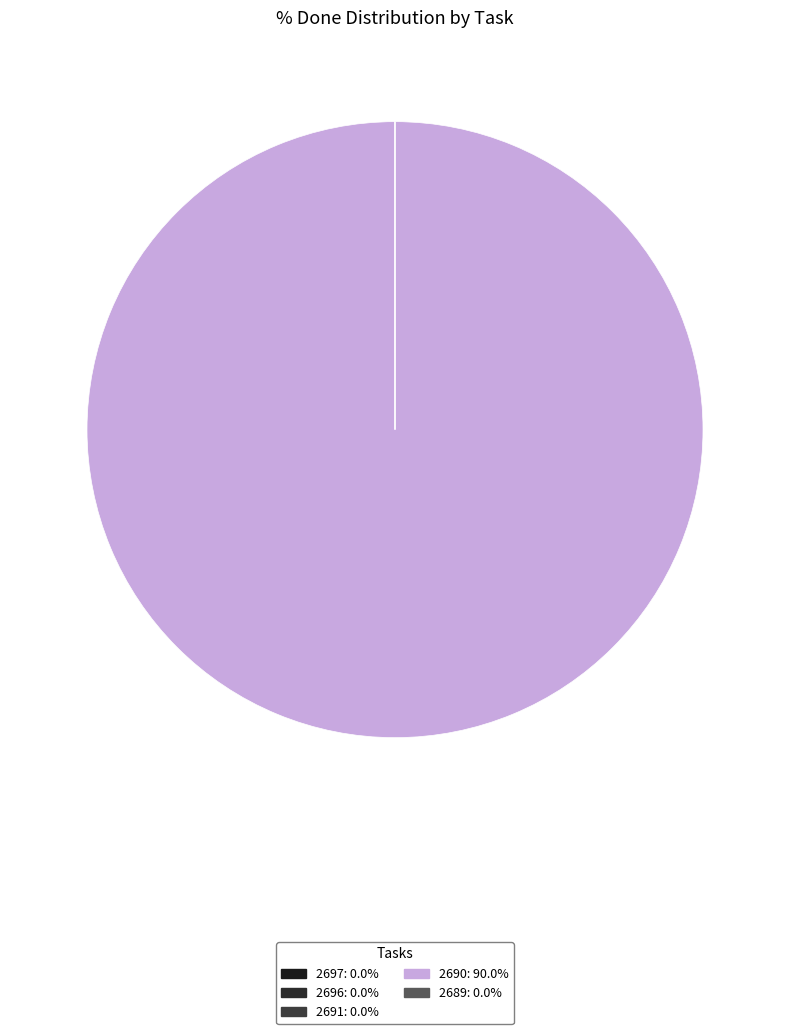

To the nearest percent, what percentage of the pie is 2690?

100%